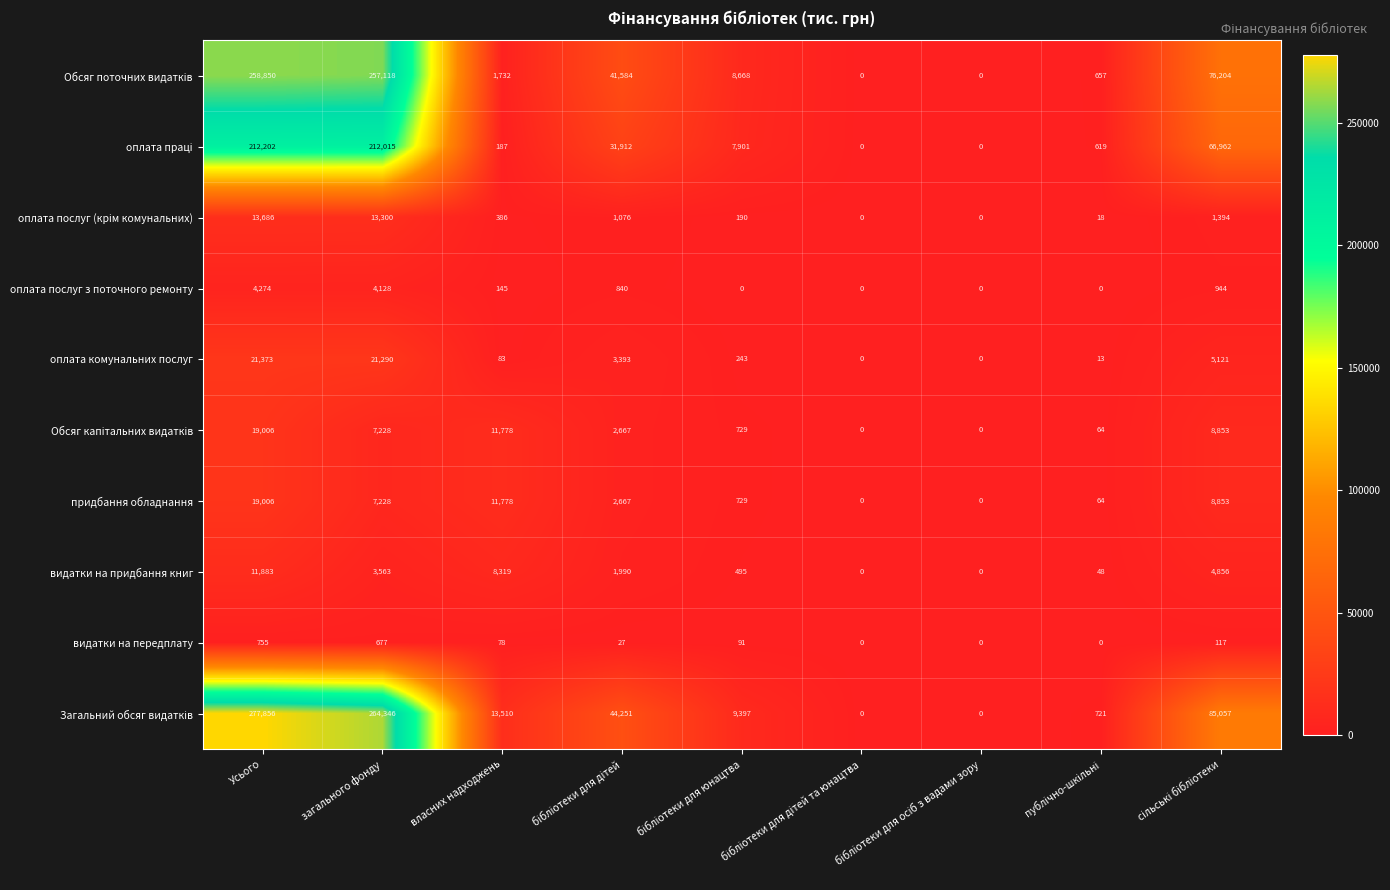

What is the greatest value displayed?

277856